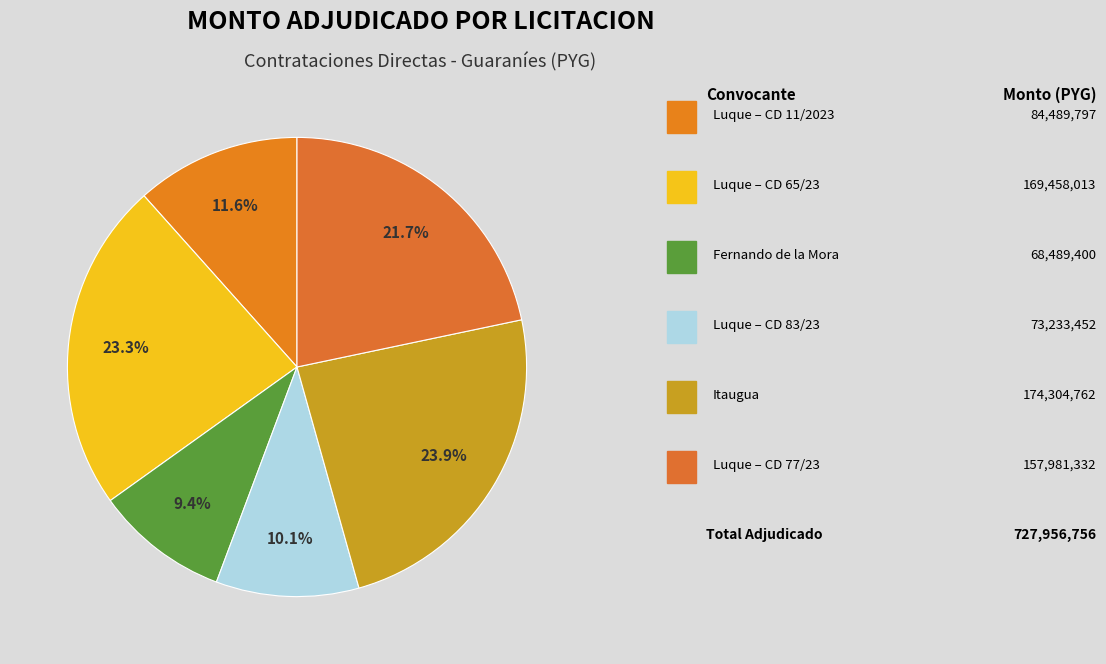

How many slices are in this pie chart?

6